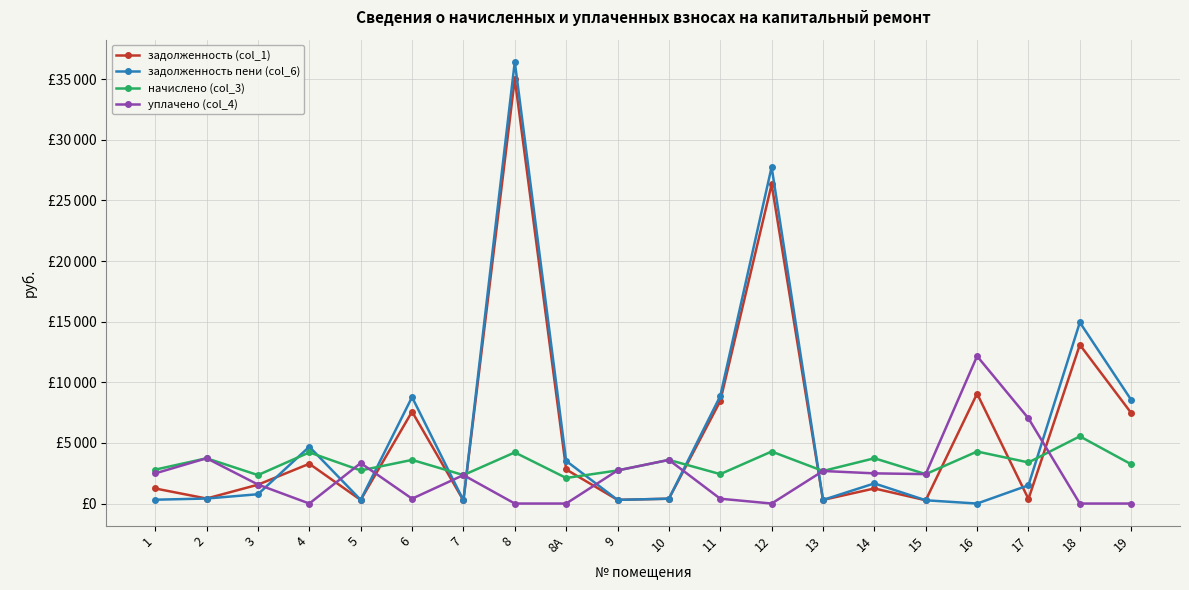

The задолженность пени (col_6) series shows 413.4 at 1. True or false?

False